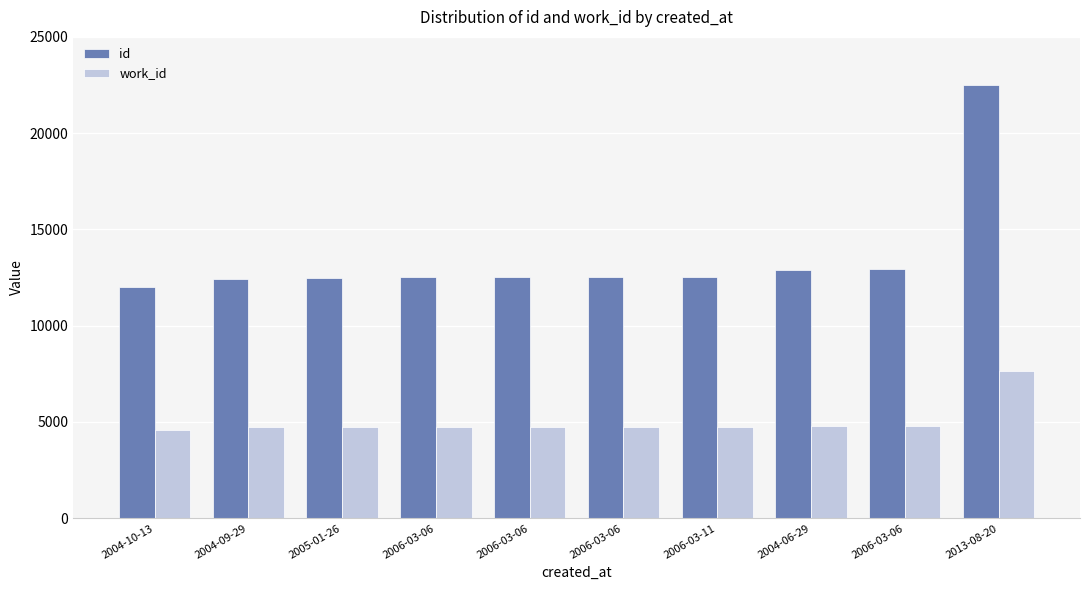

What is the maximum value for id?

22500